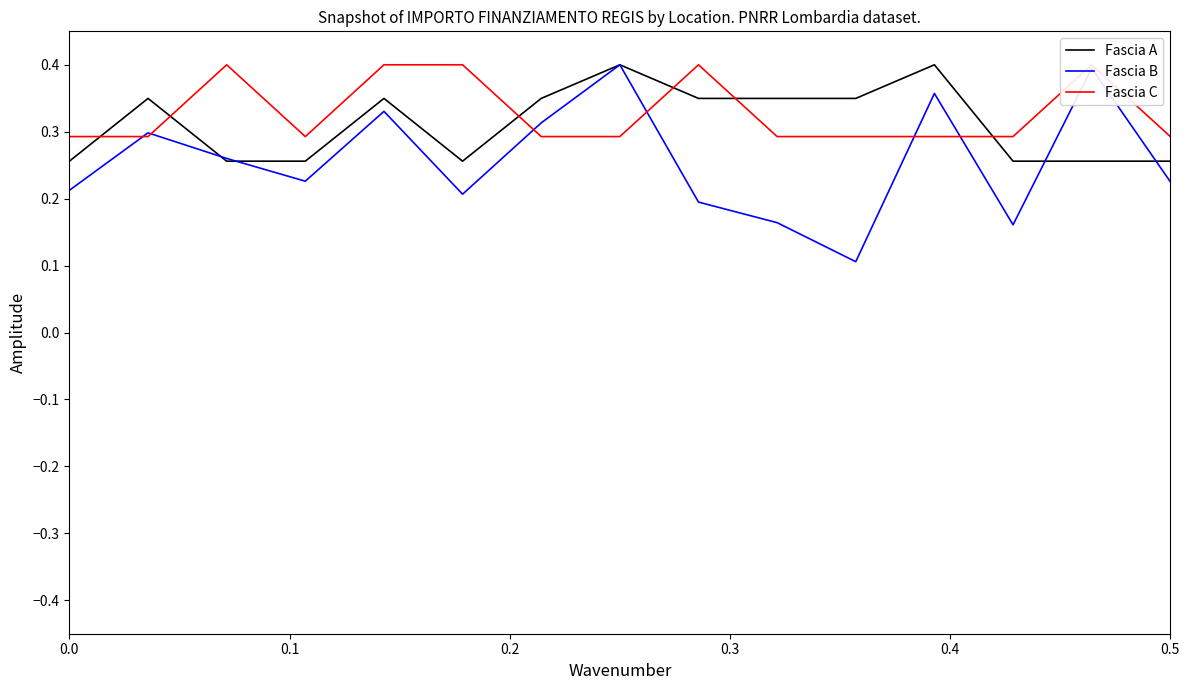

List the series in order of their overall mean, highest first.

Fascia C, Fascia A, Fascia B